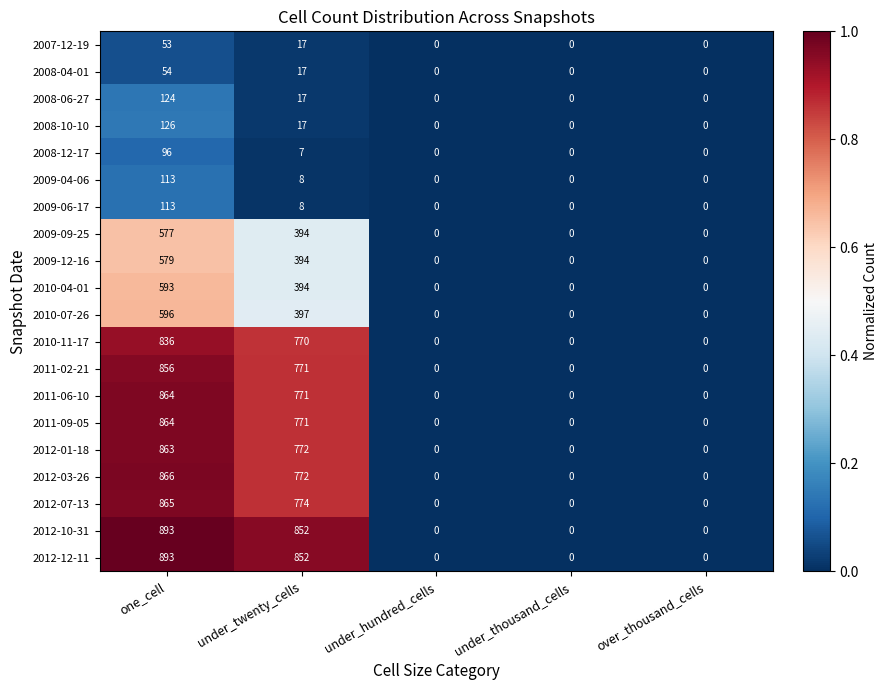

True or false: 2011-06-10 has a value of 864 at one_cell.

True